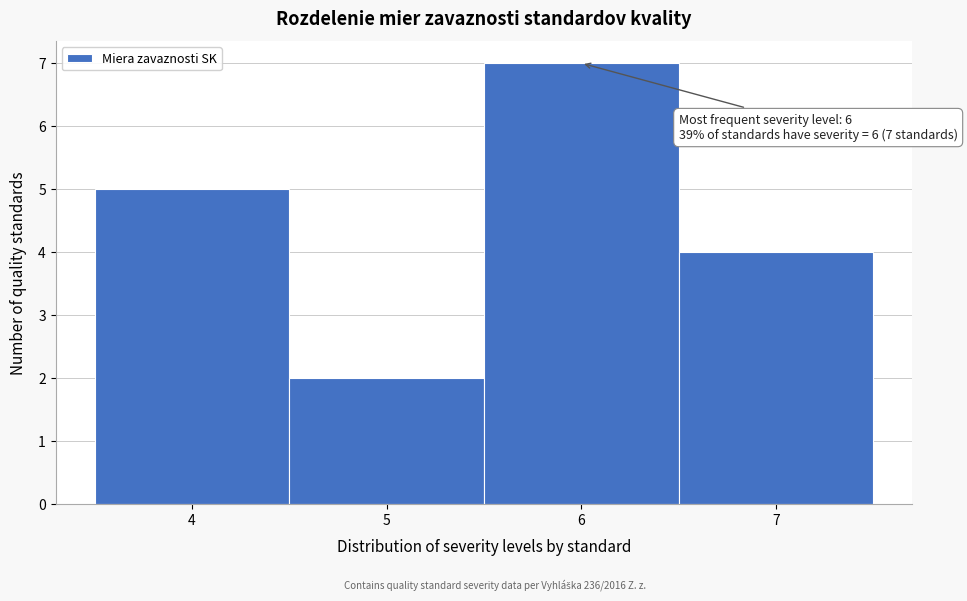

Over which range of the x-axis is the bar tallest?

5.5 to 6.5